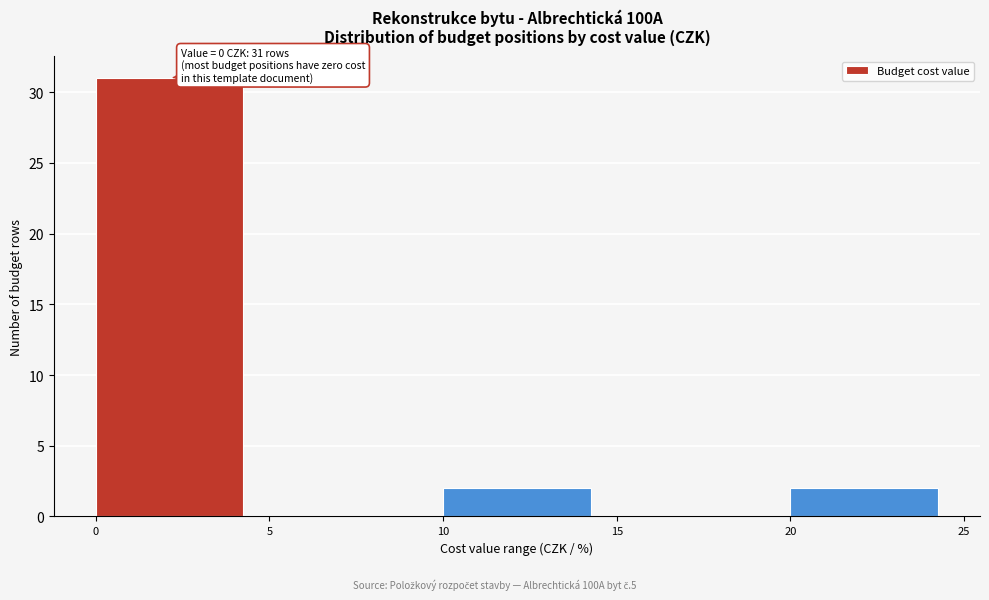

Over which range of the x-axis is the bar tallest?

0 to 5